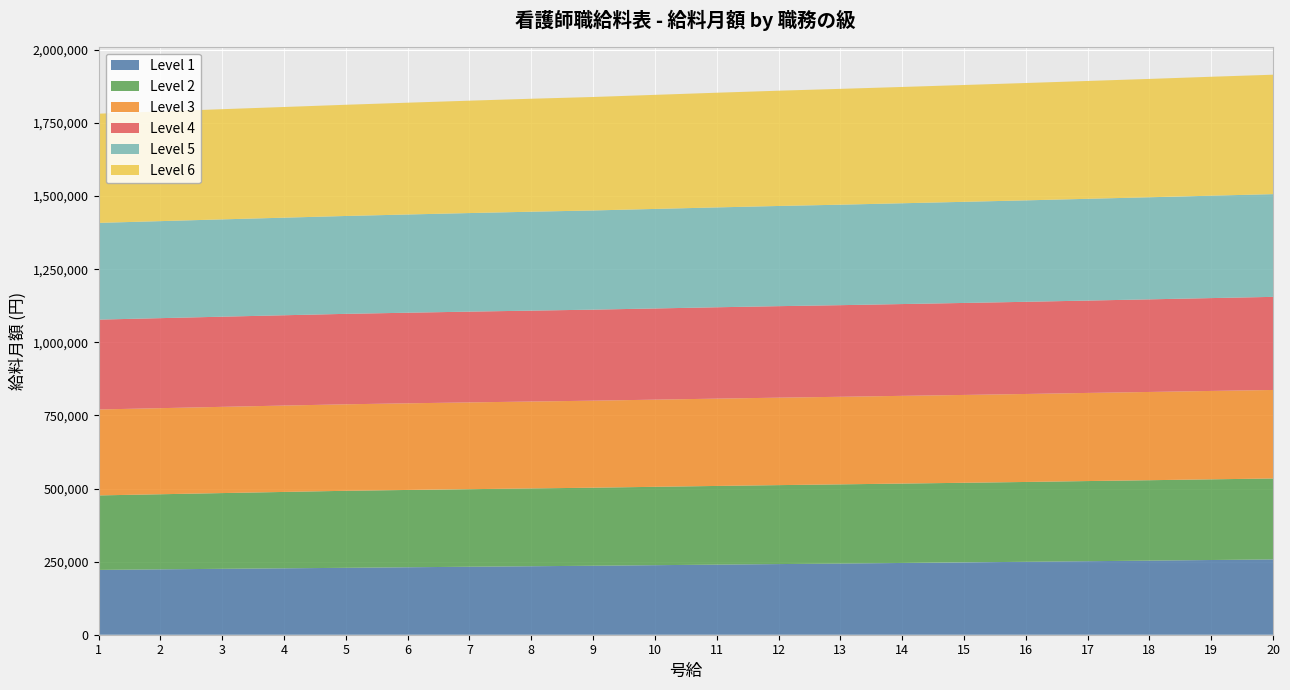

Reading left to right, what are all the values shown in this chart?

Level 1: 1=221700	2=223600	3=225400	4=227100	5=228800	6=230700	7=232500	8=234200	9=235900	10=237800	11=239700	12=241600	13=243400	14=245400	15=247400	16=249400	17=251400	18=253400	19=255500	20=257500
Level 2: 1=254700	2=256800	3=259000	4=261200	5=263400	6=264400	7=265200	8=266100	9=266900	10=268000	11=269100	12=270000	13=270800	14=271500	15=272200	16=273000	17=274100	18=275000	19=275900	20=276800
Level 3: 1=293900	2=294400	3=294900	4=295400	5=295800	6=296300	7=296800	8=297200	9=297600	10=298100	11=298600	12=299100	13=299500	14=300000	15=300400	16=300900	17=301400	18=301800	19=302300	20=302700
Level 4: 1=307300	2=307800	3=308300	4=308800	5=309300	6=309800	7=310400	8=310800	9=311300	10=311800	11=312400	12=312900	13=313300	14=313900	15=314600	16=315200	17=315800	18=316700	19=317500	20=318400
Level 5: 1=330800	2=331800	3=332800	4=333700	5=334700	6=335900	7=337100	8=338300	9=339200	10=340400	11=341500	12=342600	13=343600	14=344700	15=345800	16=346900	17=348000	18=349100	19=350200	20=351300
Level 6: 1=373400	2=375100	3=376800	4=378500	5=380300	6=382300	7=384300	8=386300	9=388000	10=390100	11=392200	12=394200	13=396100	14=397700	15=399500	16=401300	17=403000	18=404700	19=406700	20=408400